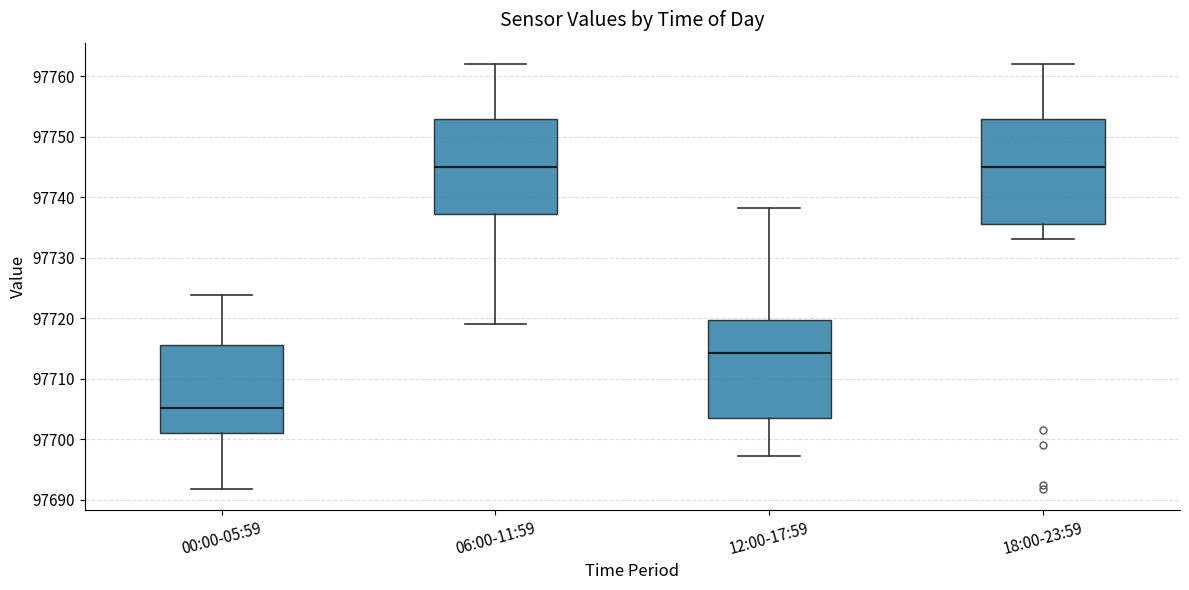

Which box's median line is the lowest?

00:00-05:59